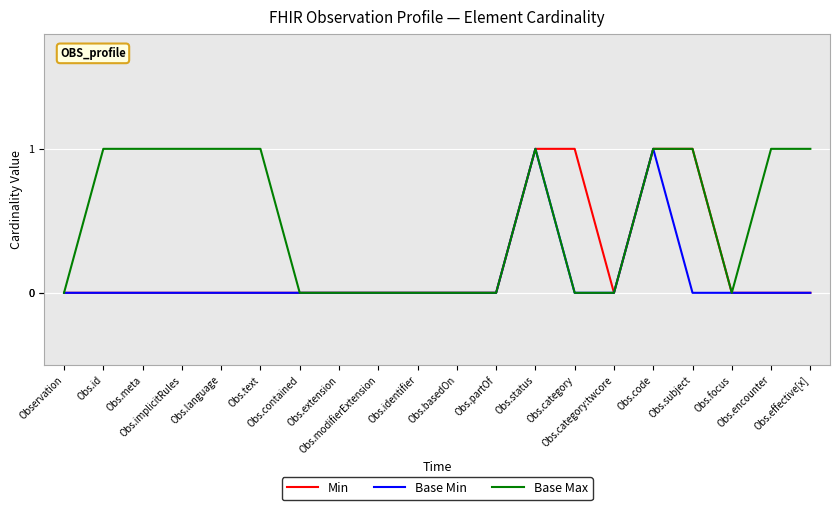

Which series has the largest total across all categories?

Base Max